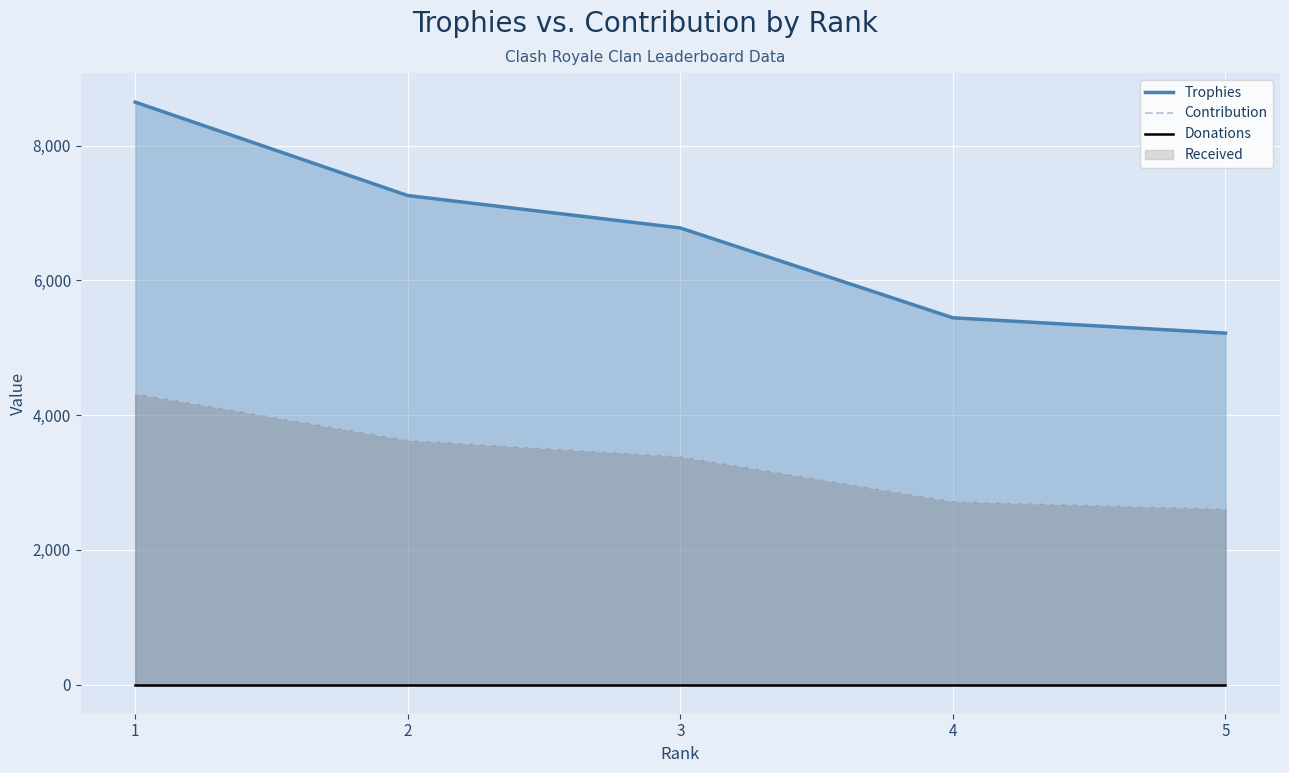

True or false: Contribution and Donations cross at least once.

False